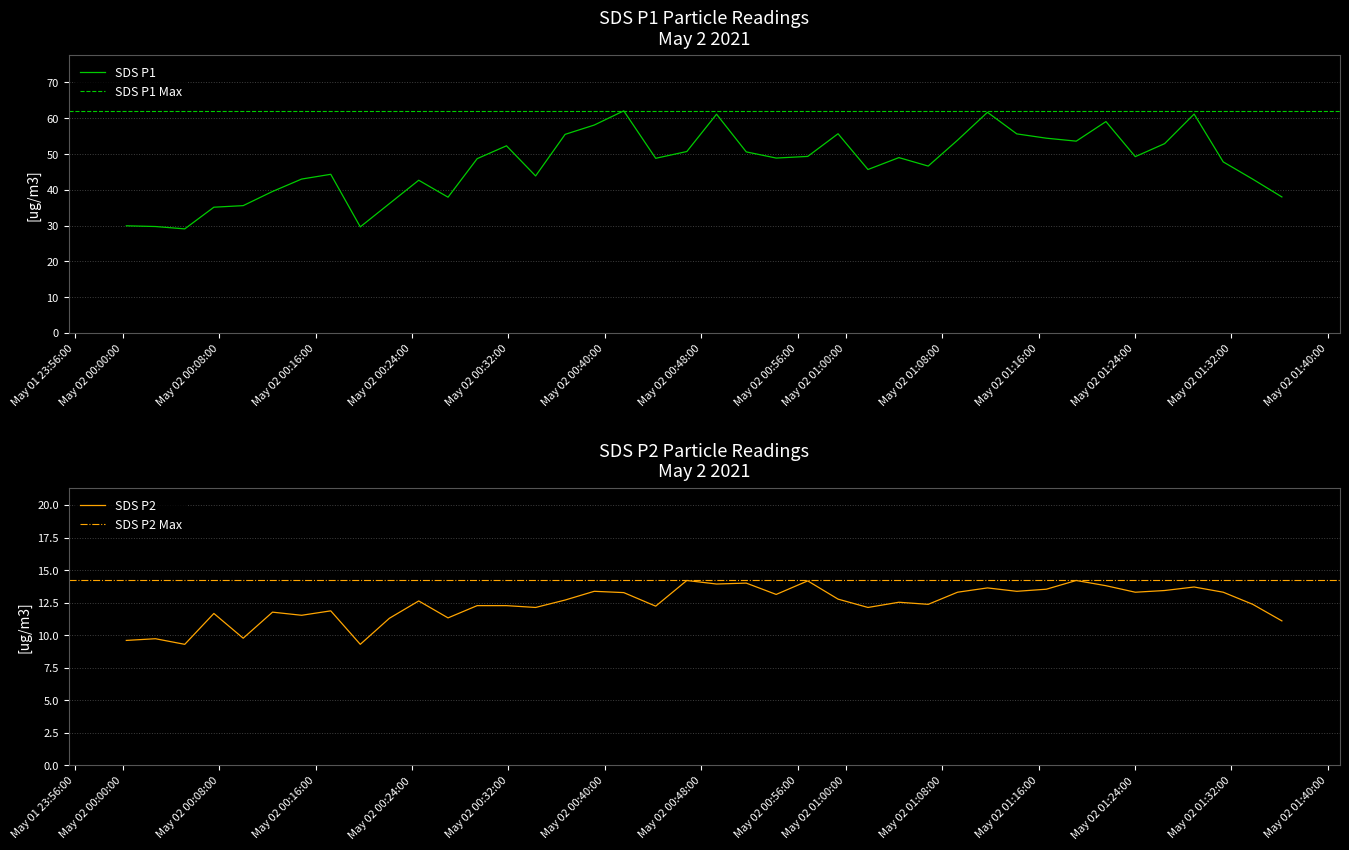

Is the value of SDS_P2 at May 02 00:16:00 greater than the value of SDS_P1 at 33?

No